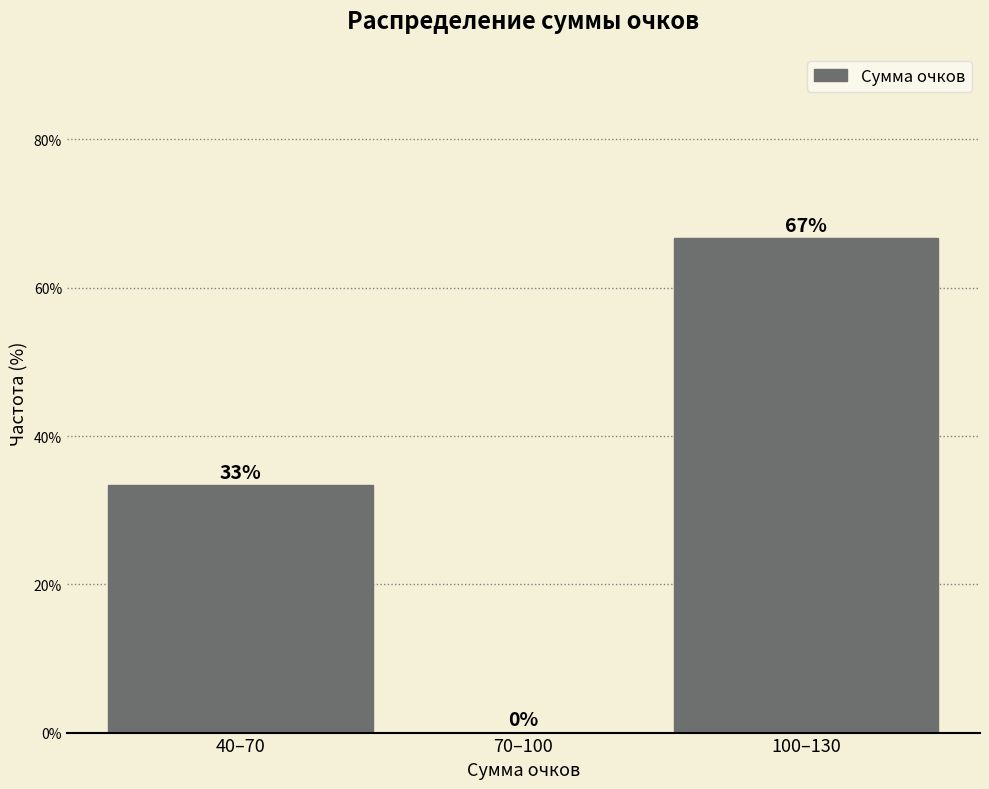

What is the sum of the values at 40–70 and 100–130?

100.0